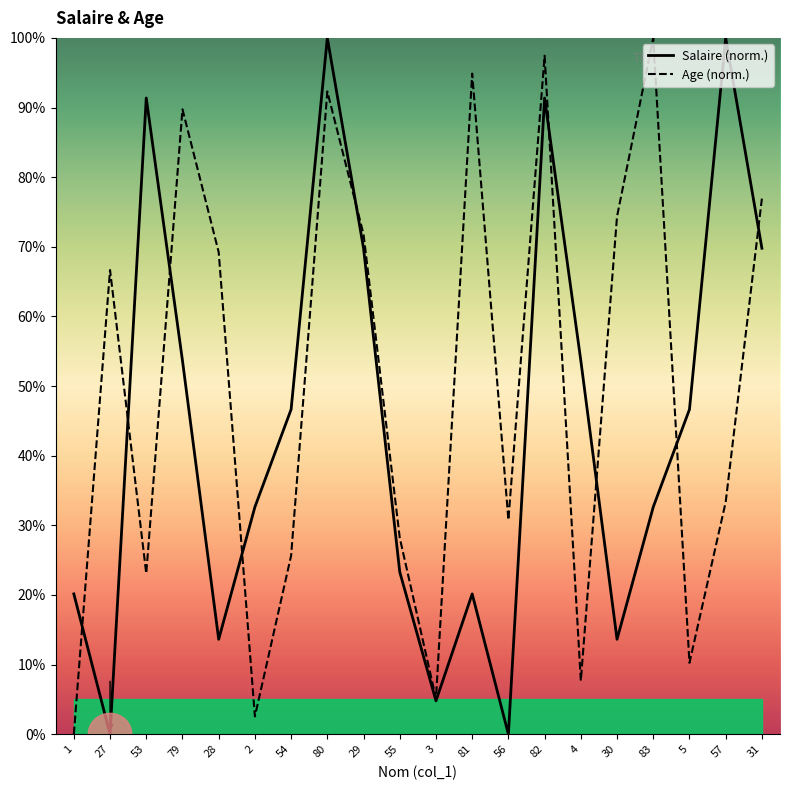

Is the value of Age at 82 greater than the value of Salaire at 53?

Yes